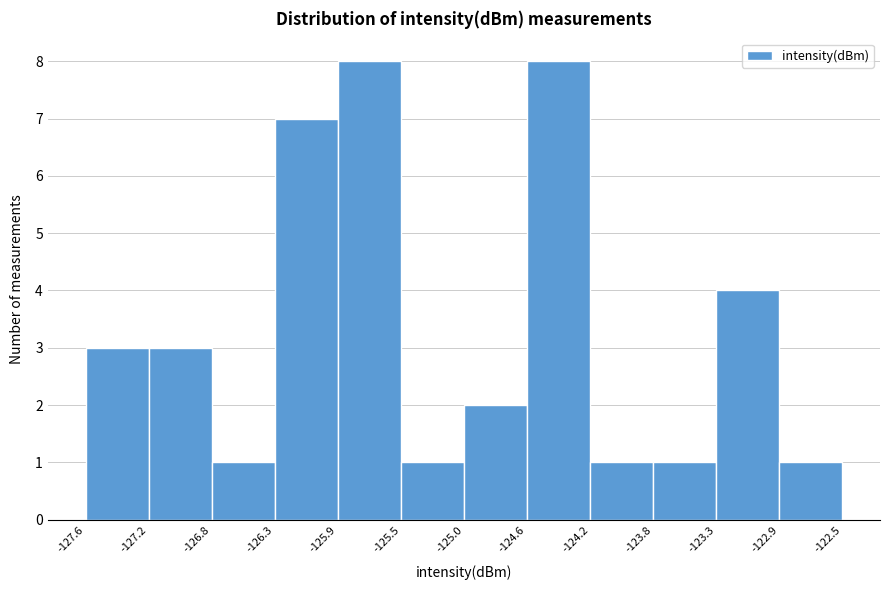

Reading left to right, transcribe this chart: for each bar, give the range it covers on the x-axis and its height. The values are not printed on the chart, so give them approximately, as read against the axis.

-127.6 to -127.2: 3
-127.2 to -126.8: 3
-126.8 to -126.3: 1
-126.3 to -125.9: 7
-125.9 to -125.5: 8
-125.5 to -125.0: 1
-125.0 to -124.6: 2
-124.6 to -124.2: 8
-124.2 to -123.8: 1
-123.8 to -123.3: 1
-123.3 to -122.9: 4
-122.9 to -122.5: 1